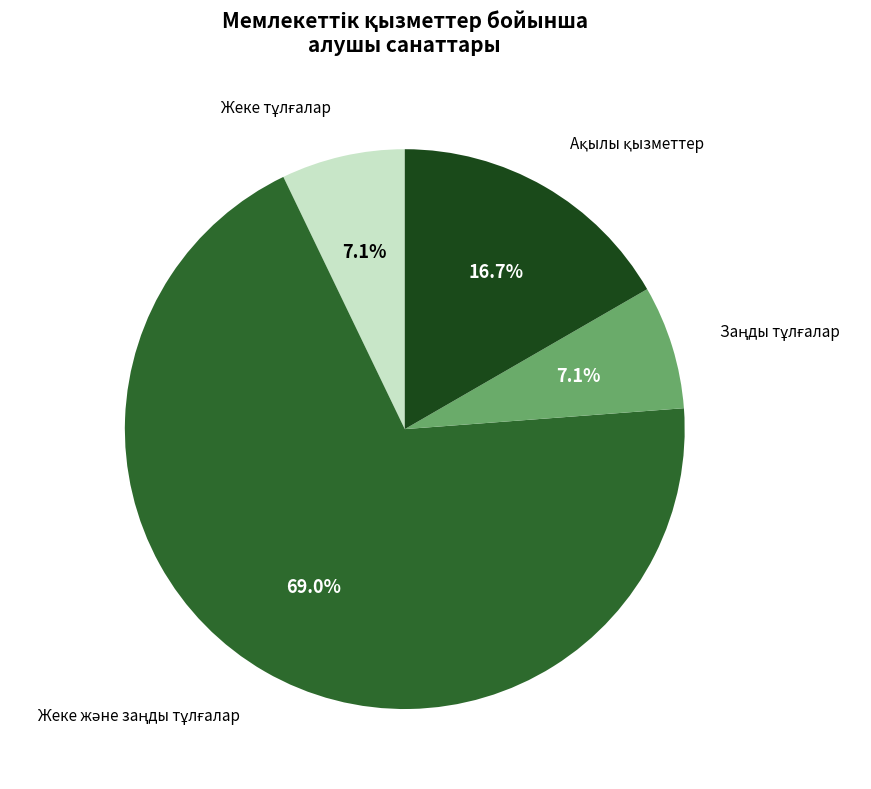

Does any single category account for the majority?

Yes